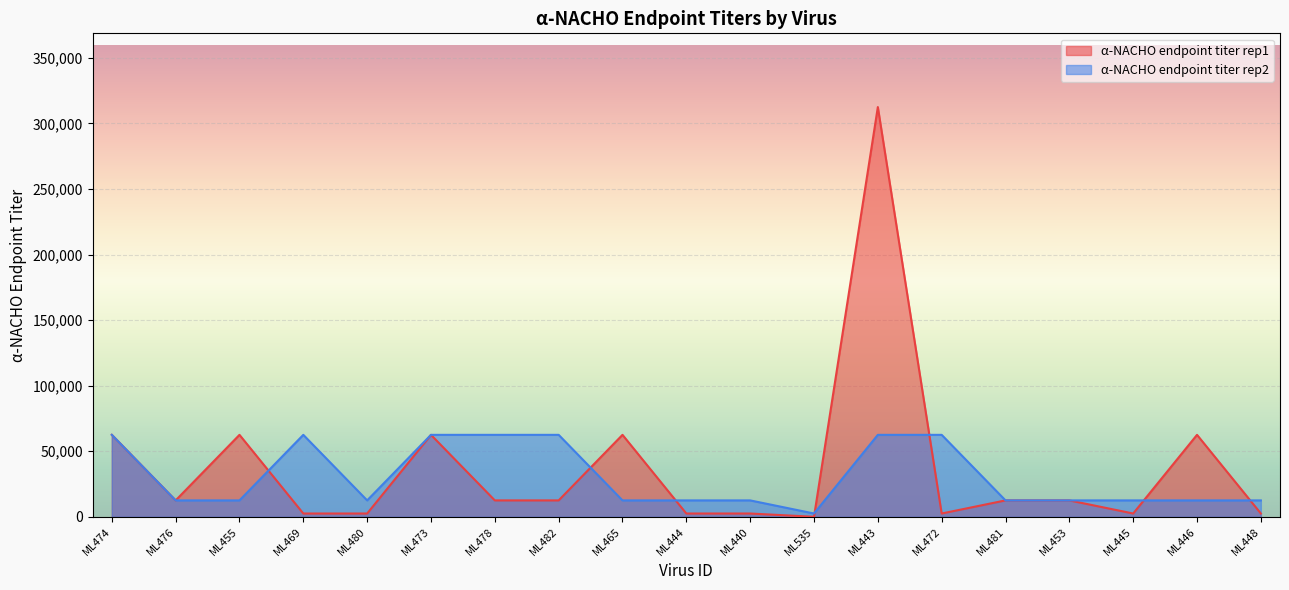

What is the label of the 19th point from the left?

ML448